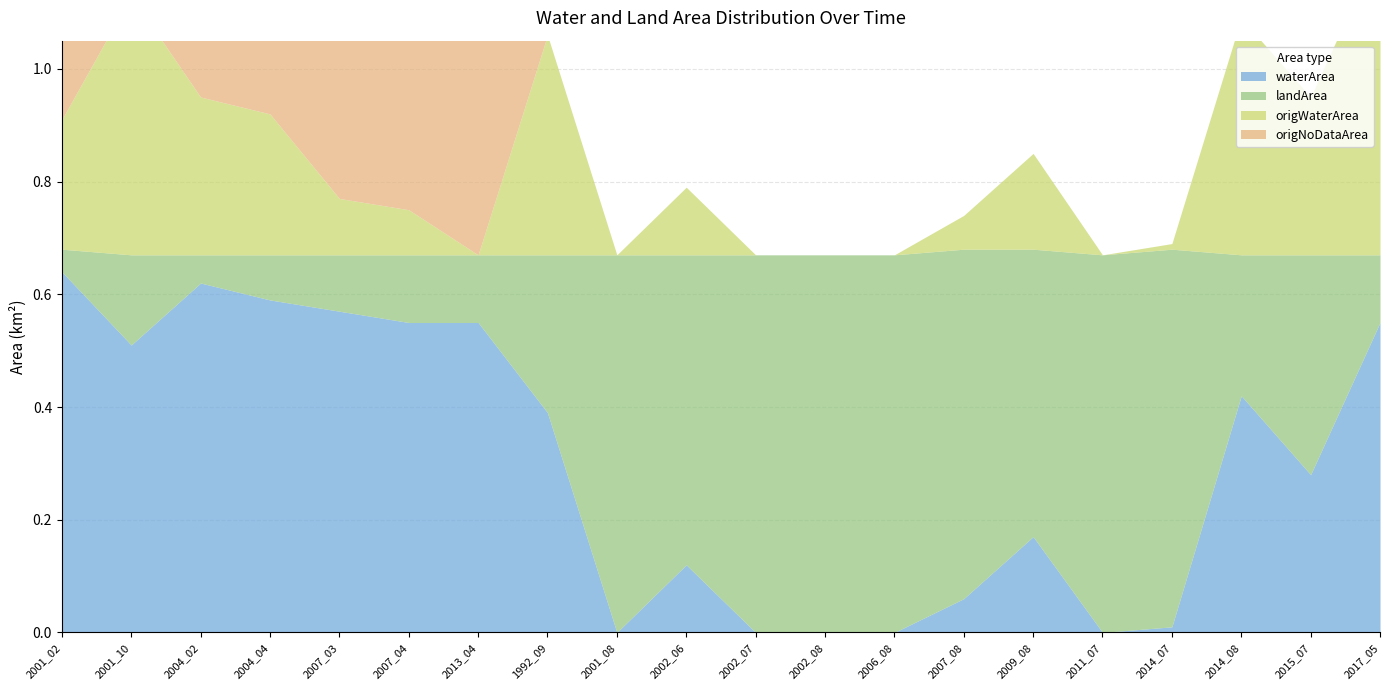

Is it true that origNoDataArea equals 0.5 at 2007_04?

True